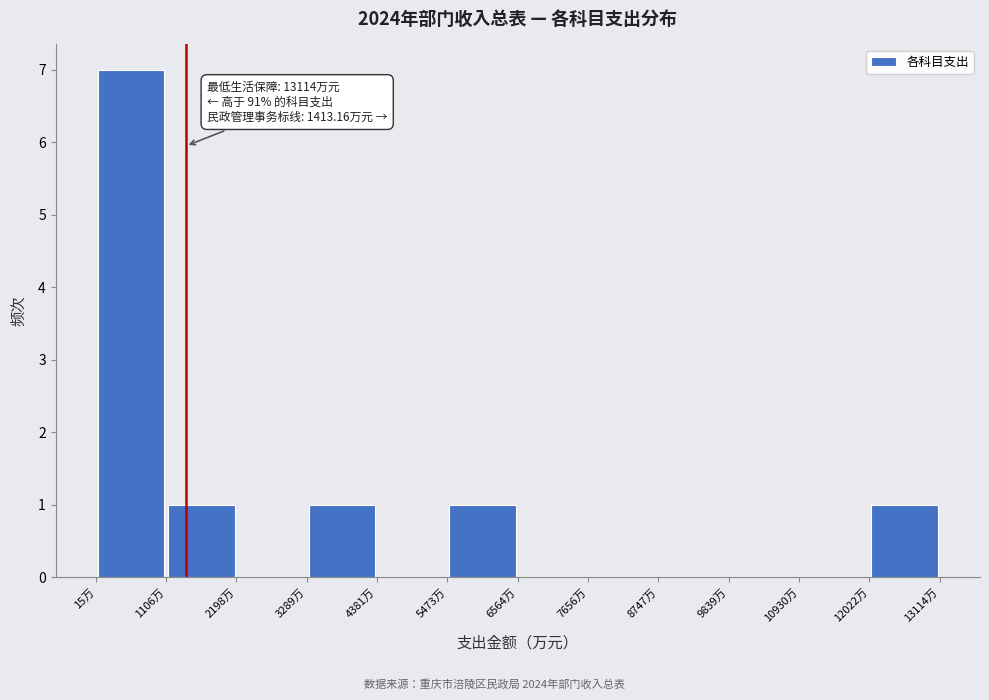

Which range on the x-axis has the tallest bar?

0 to 1200